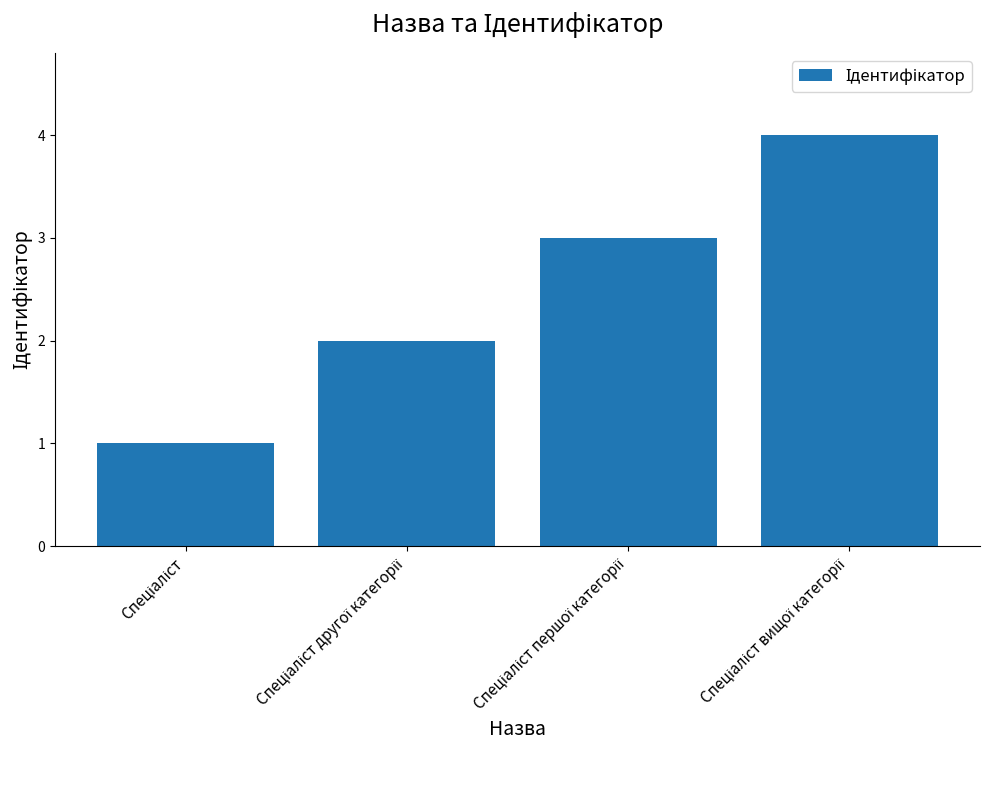

What is the maximum value shown in the chart?

4